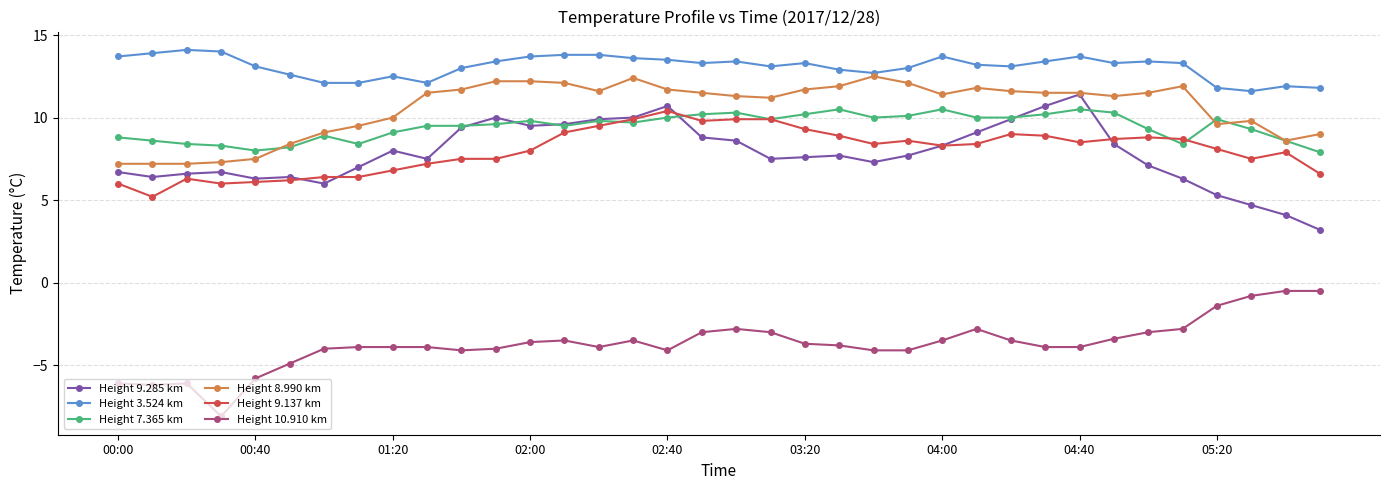

What is the average value of the Height 10.910 km series?

-3.7